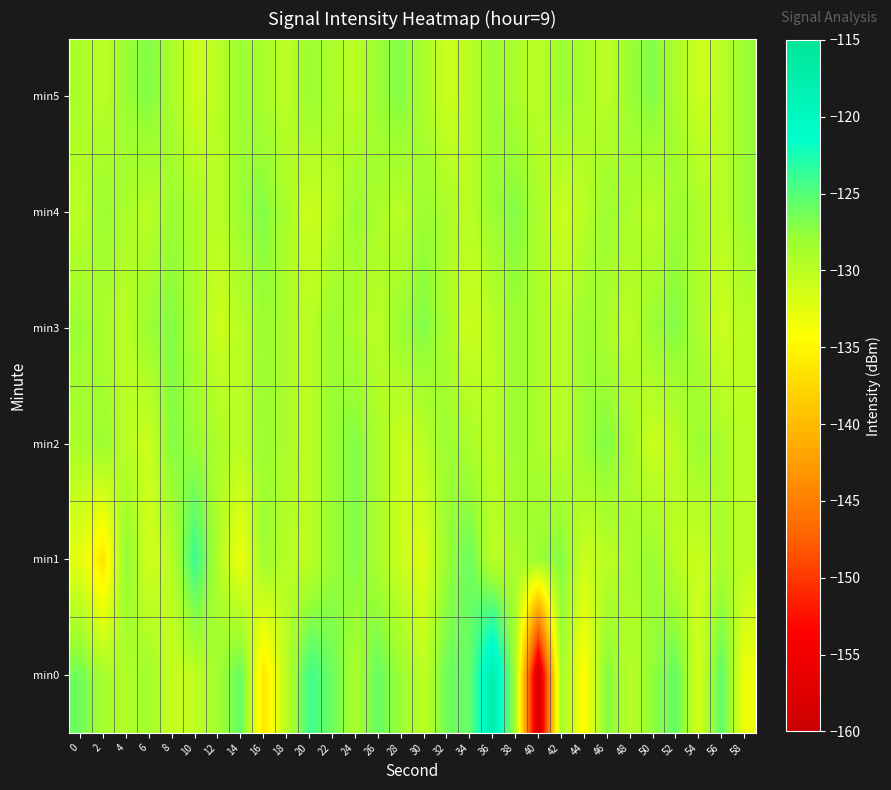

What is the difference between the highest and lowest values at 30?

5.0